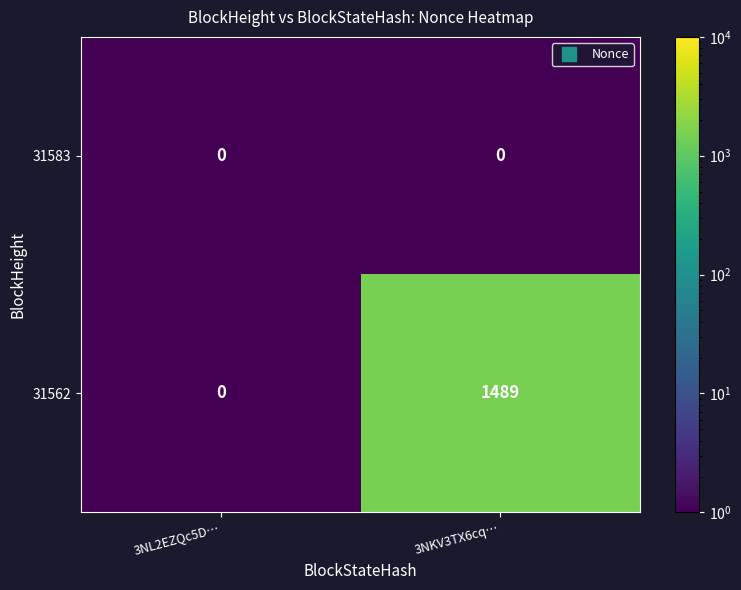

At which category does the chart reach its peak across all series?

3NKV3TX6cq…